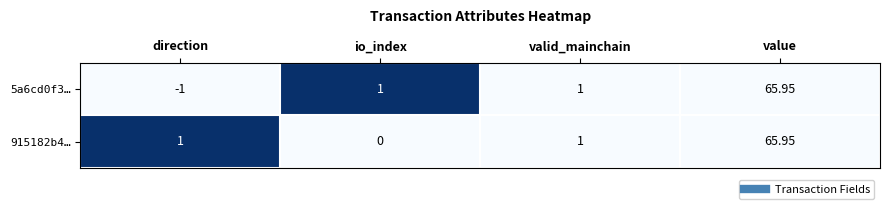

Which category has the lowest value across all series?

direction